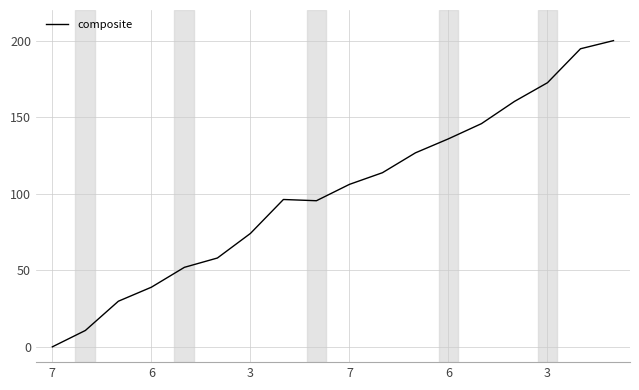

What is the maximum value shown in the chart?

200.0